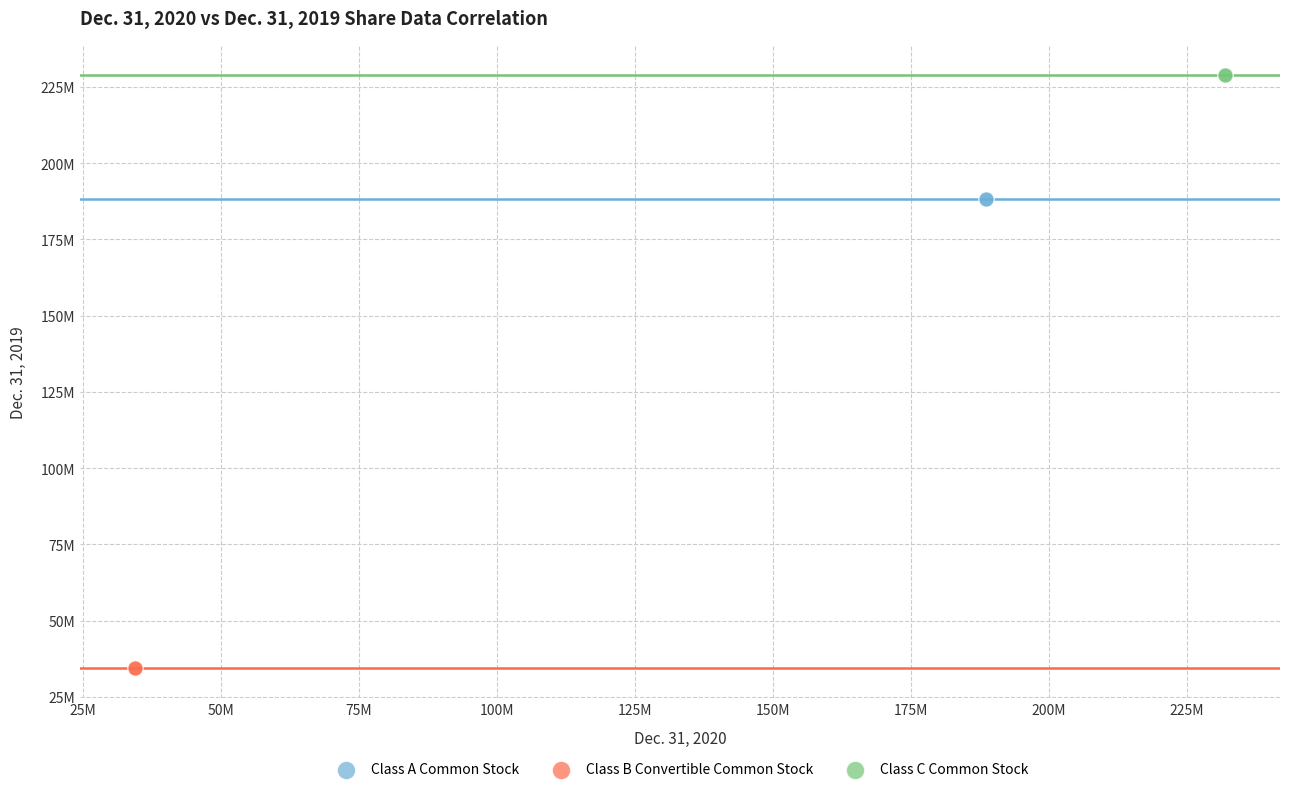

What are all the series names shown in the legend?

Class A Common Stock, Class B Convertible Common Stock, Class C Common Stock